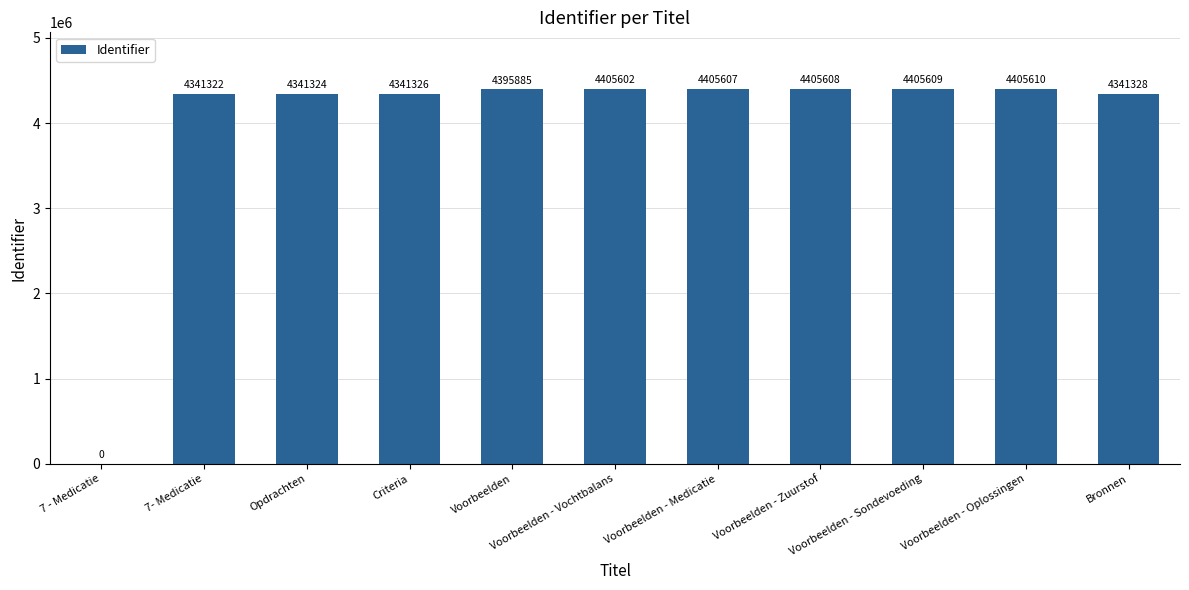

Approximately how many times larger is the value at Voorbeelden - Vochtbalans compared to Opdrachten?

1.0